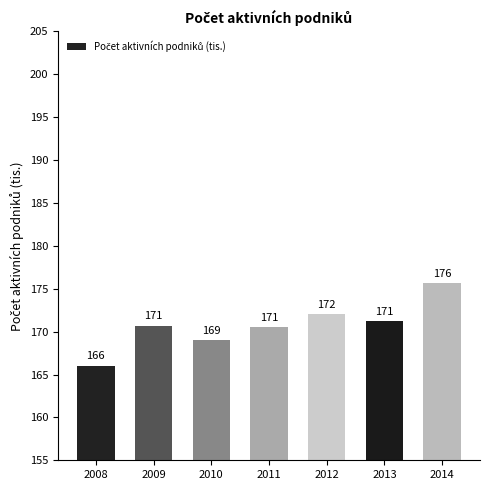

At which category does the chart reach its minimum across all series?

2008